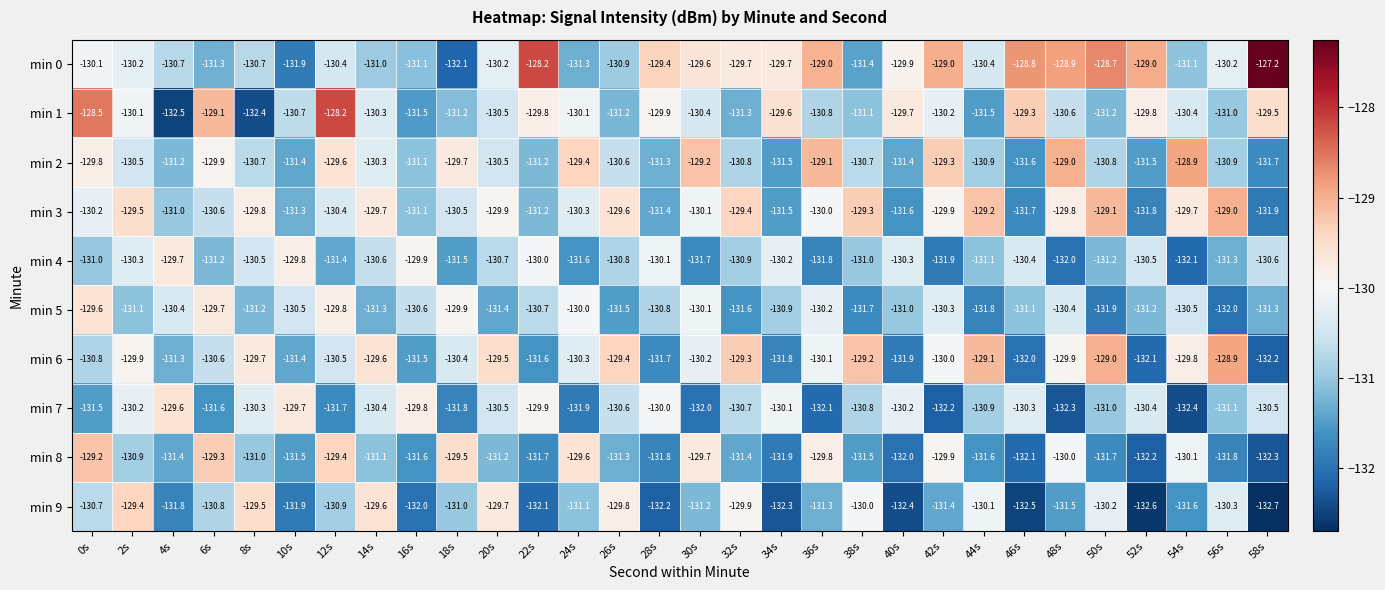

Between 28s and 36s, which series saw the biggest shift?

min 2